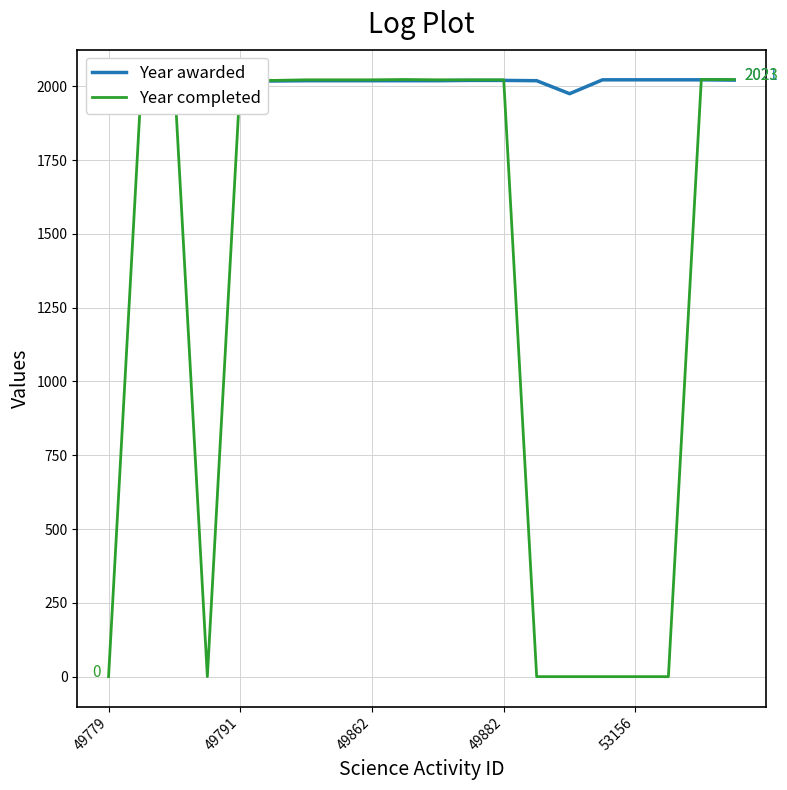

What is the maximum value shown in the chart?

2023